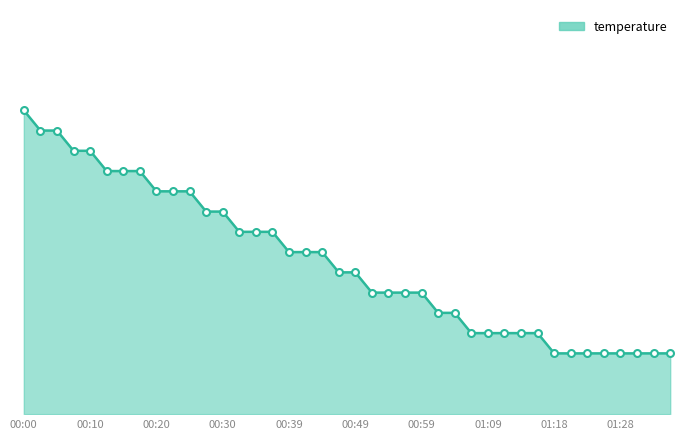

Does the chart have visible grid lines?

No